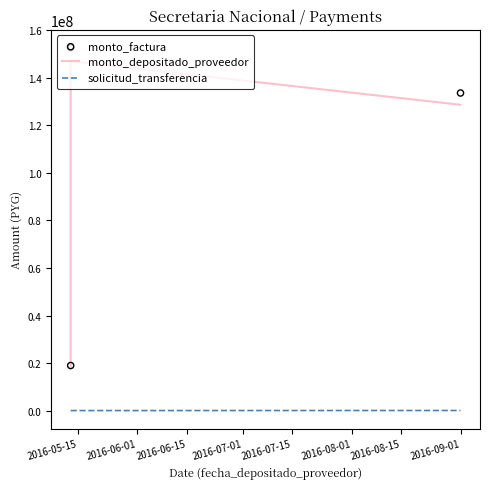

Which series has the largest total across all categories?

monto_factura